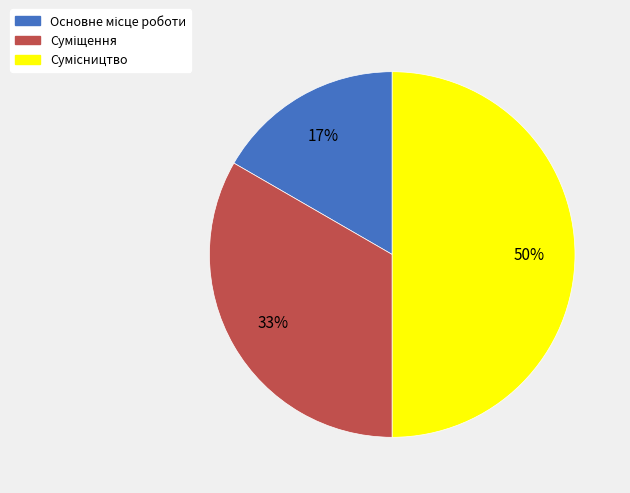

To the nearest percent, what is the difference between the largest and smallest slice percentages?

33%